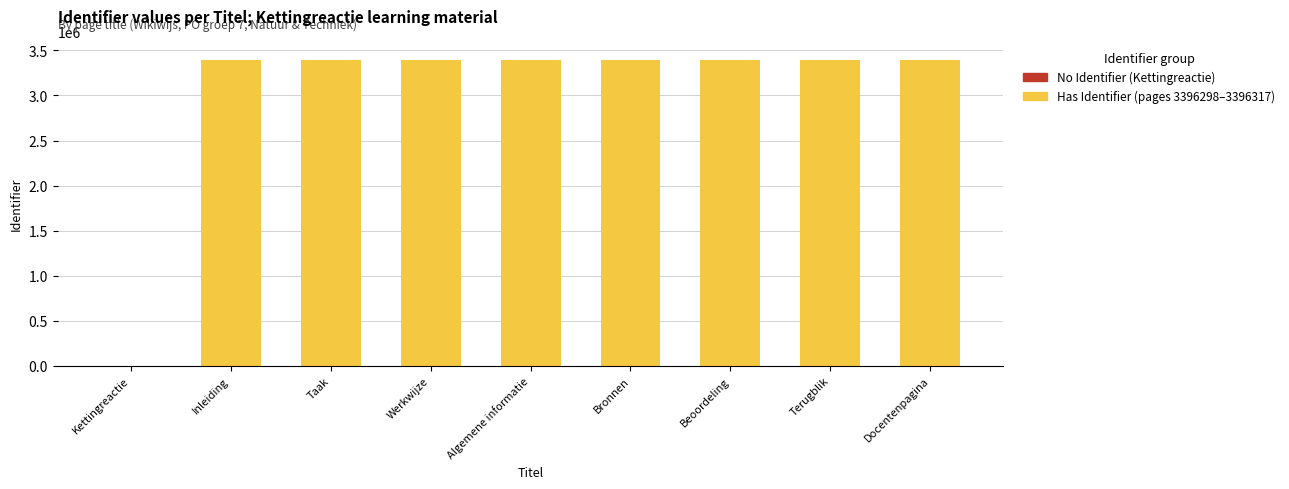

Count the values in the range 3396304 to 3396315.

5